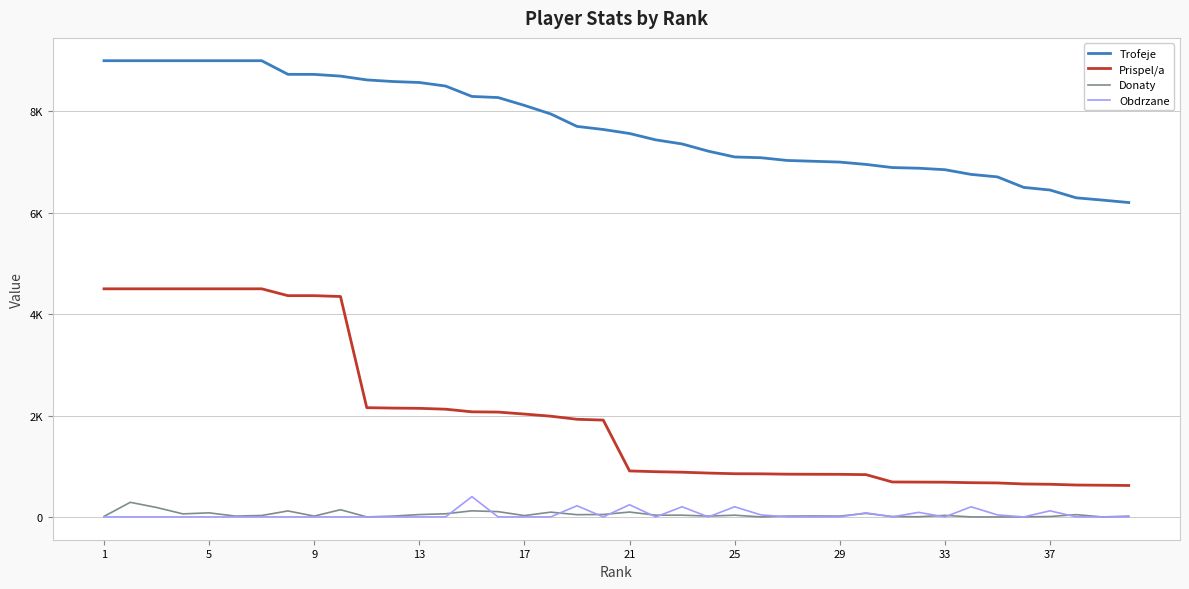

Does the chart have visible grid lines?

Yes